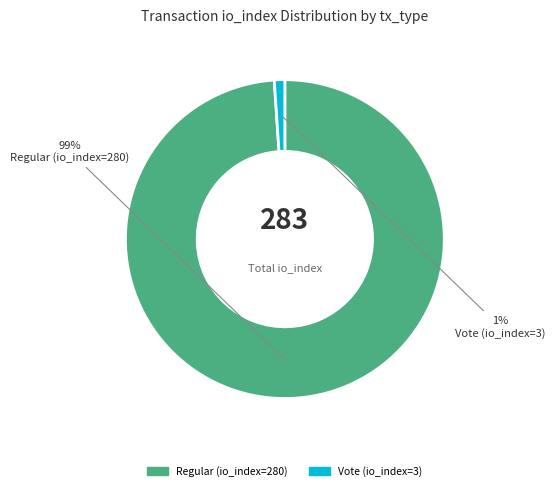

What is the smallest slice in the pie chart?

Vote (io_index=3)